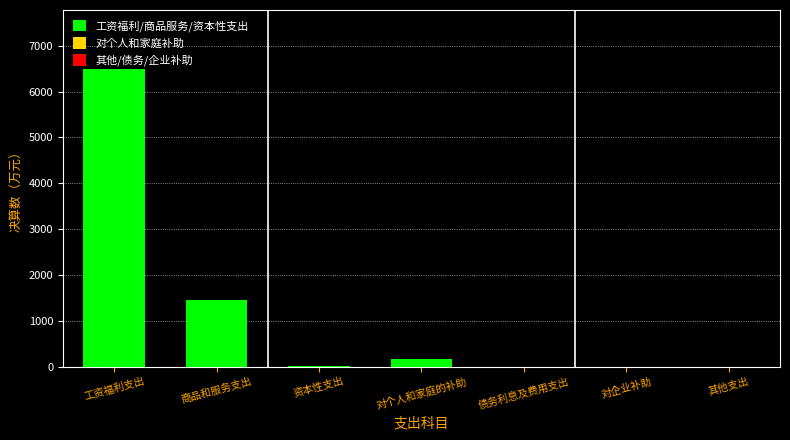

The chart shows a value of -3535.3 at 债务利息及费用支出. True or false?

False